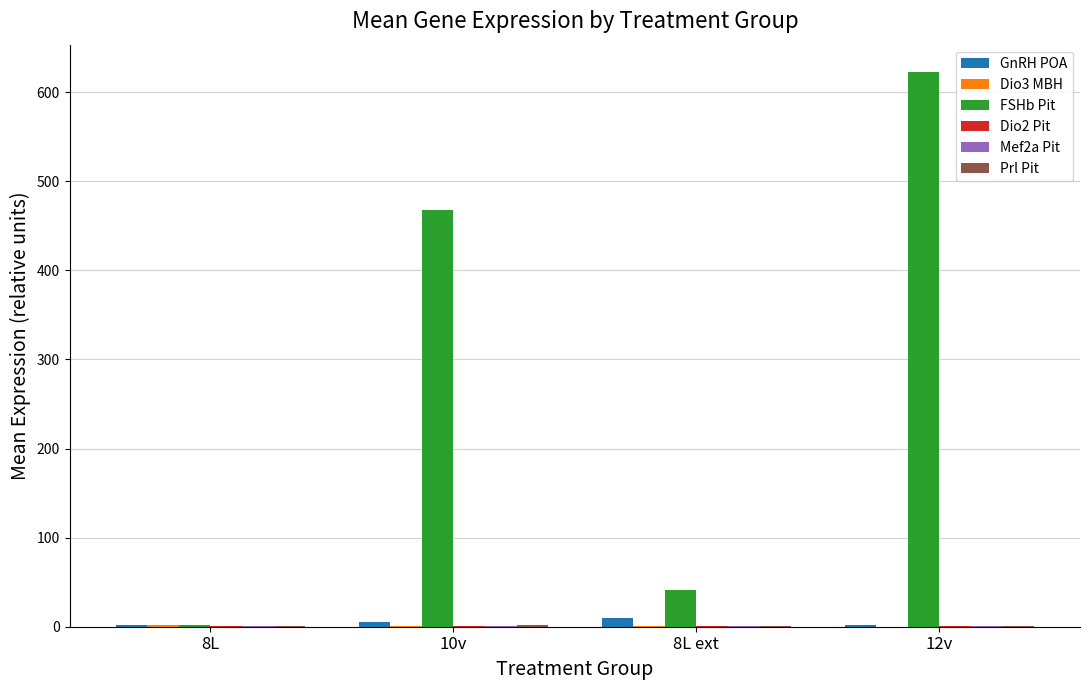

At which category is the sum across all series the highest?

12v